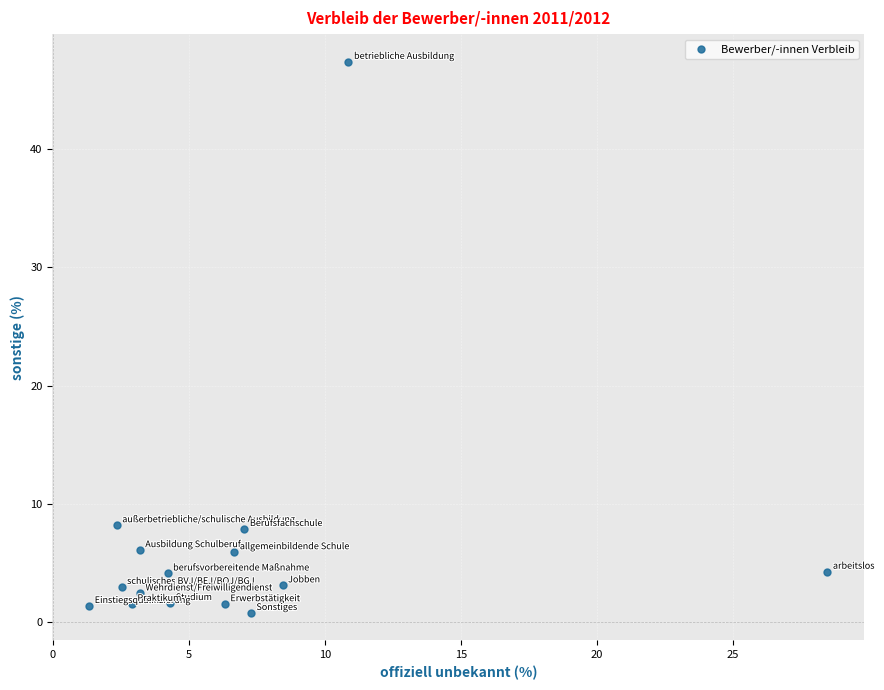

What is the range of X values (max minus min)?

27.1